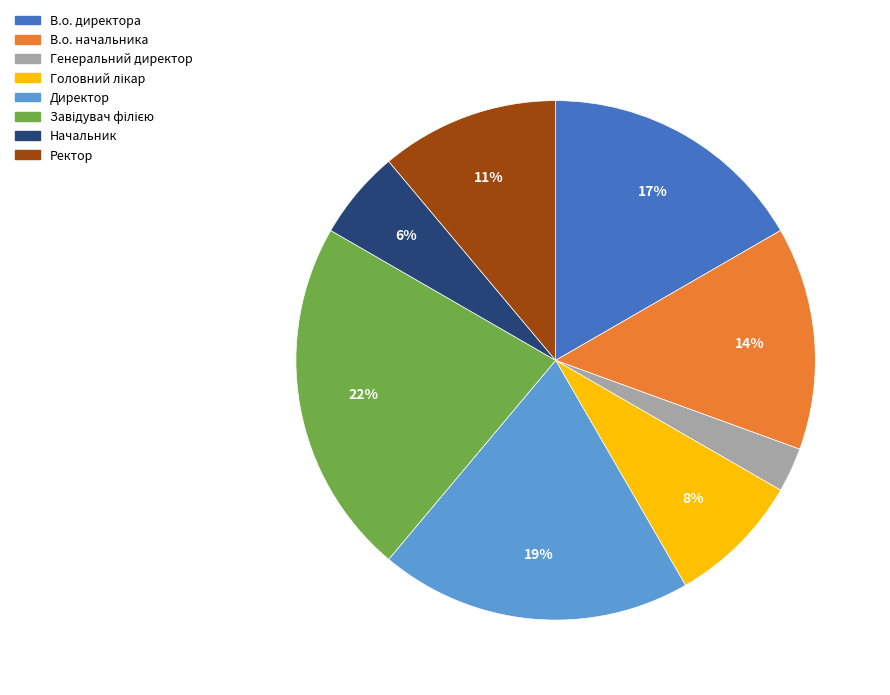

Which has a higher value, В.о. начальника or Начальник?

В.о. начальника